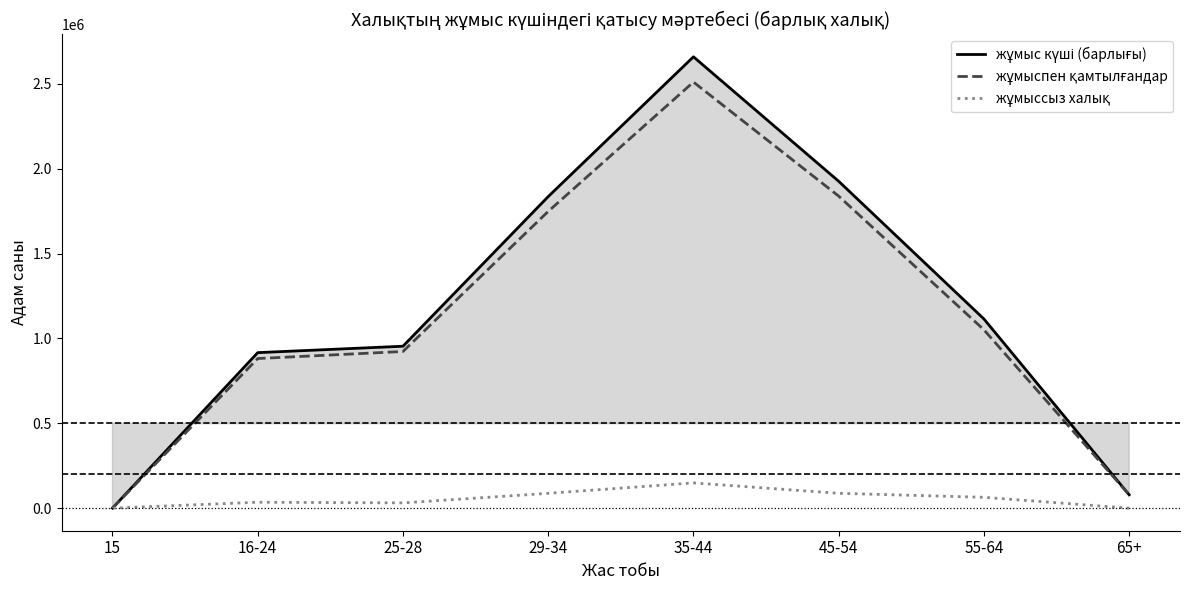

The жұмыссыз халық series shows 39185 at 55-64. True or false?

False